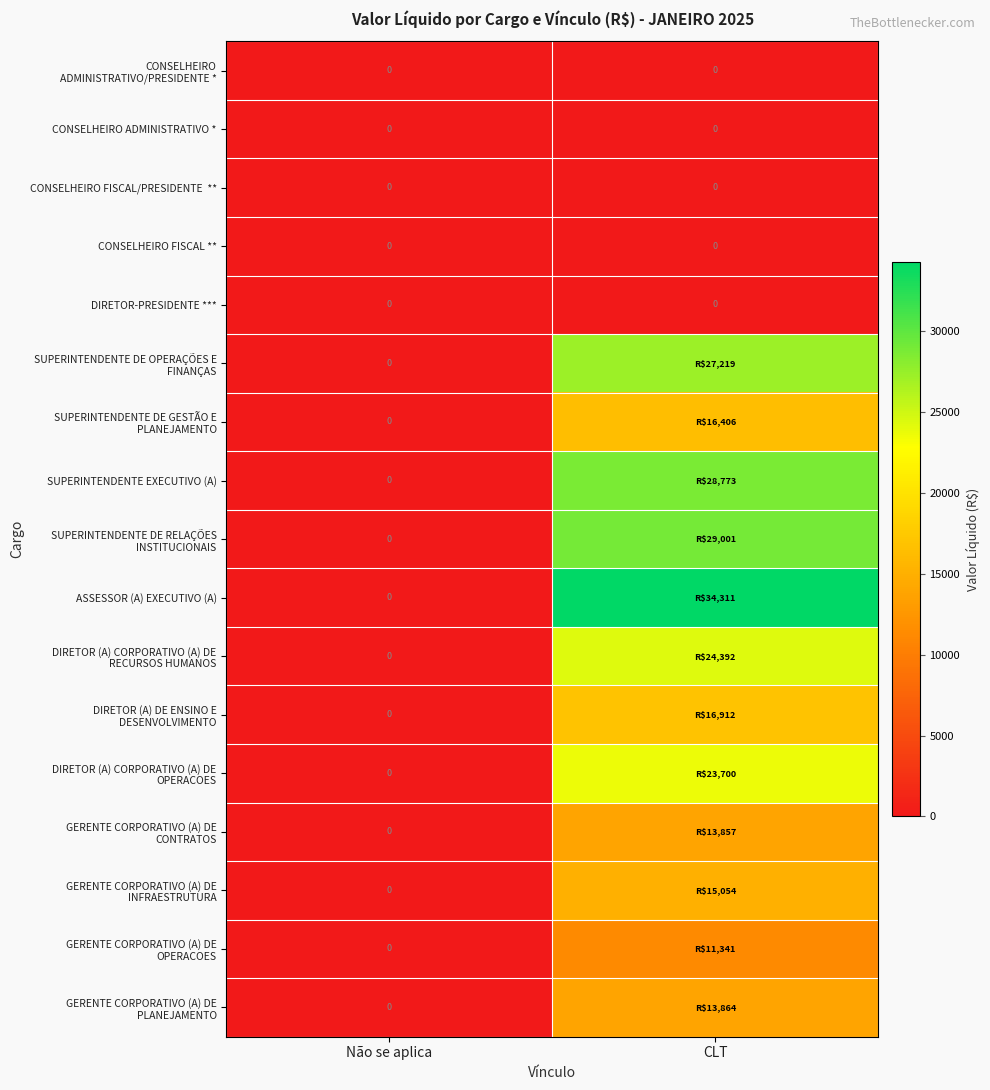

Is it true that GERENTE CORPORATIVO (A) DE INFRAESTRUTURA equals 0.0 at Não se aplica?

True